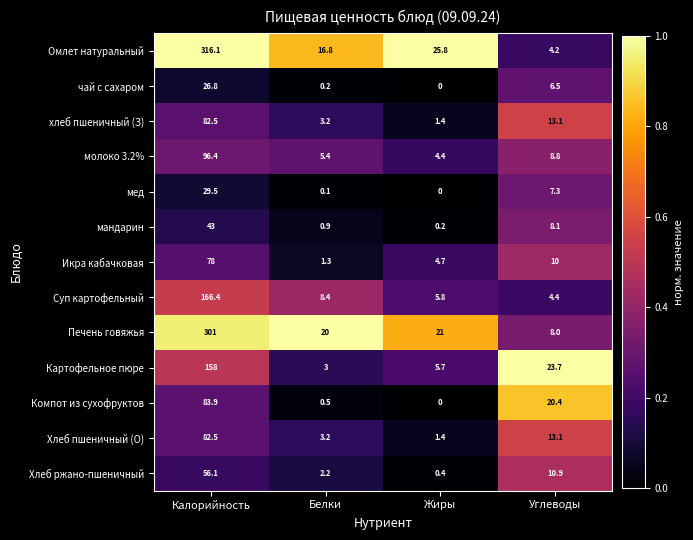

List the labels in order of Омлет натуральный value, smallest first.

Углеводы, Белки, Жиры, Калорийность